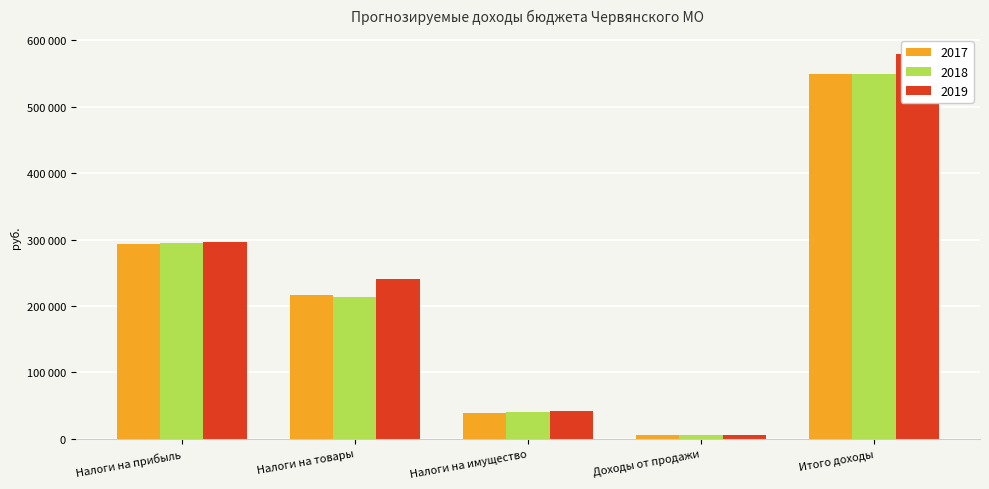

Reading left to right, extract all data points from this chart.

2017: Налоги на прибыль=293000	Налоги на товары=216700	Налоги на имущество=39000	Доходы от продажи=5000	Итого доходы=548700
2018: Налоги на прибыль=295000	Налоги на товары=213300	Налоги на имущество=41000	Доходы от продажи=5000	Итого доходы=549300
2019: Налоги на прибыль=297000	Налоги на товары=240100	Налоги на имущество=42000	Доходы от продажи=5000	Итого доходы=579100